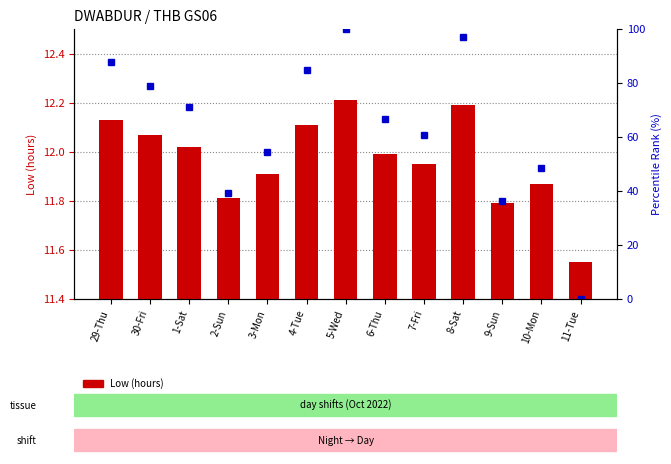

What is the sum of all values?

155.6